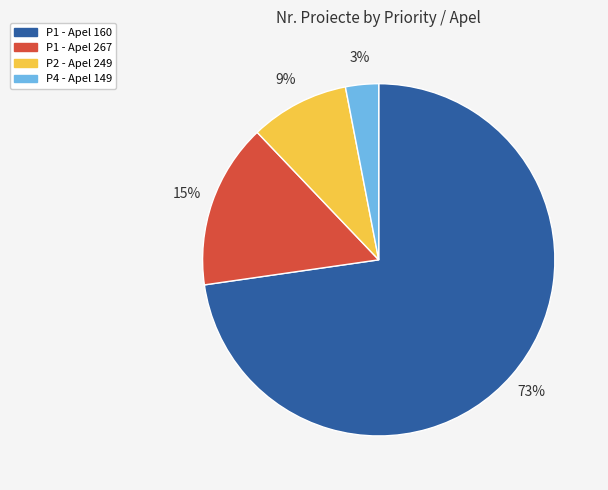

Which has a higher value, P2 - Apel 249 or P1 - Apel 267?

P1 - Apel 267